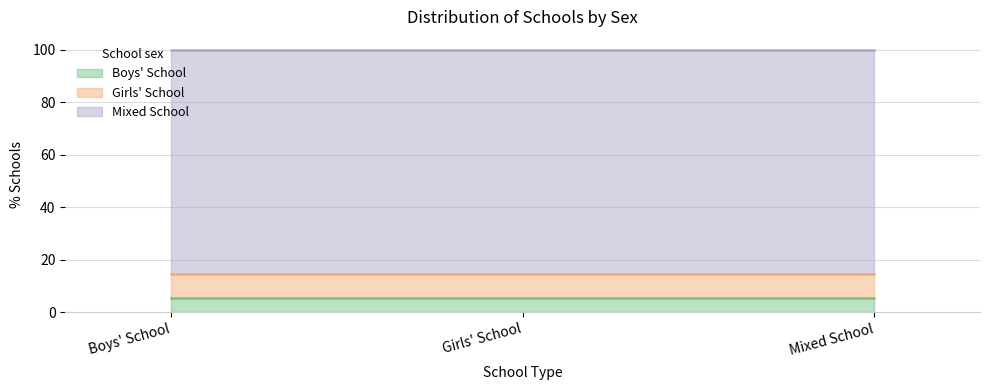

The chart shows a value of 5.8 at Girls' School. True or false?

False